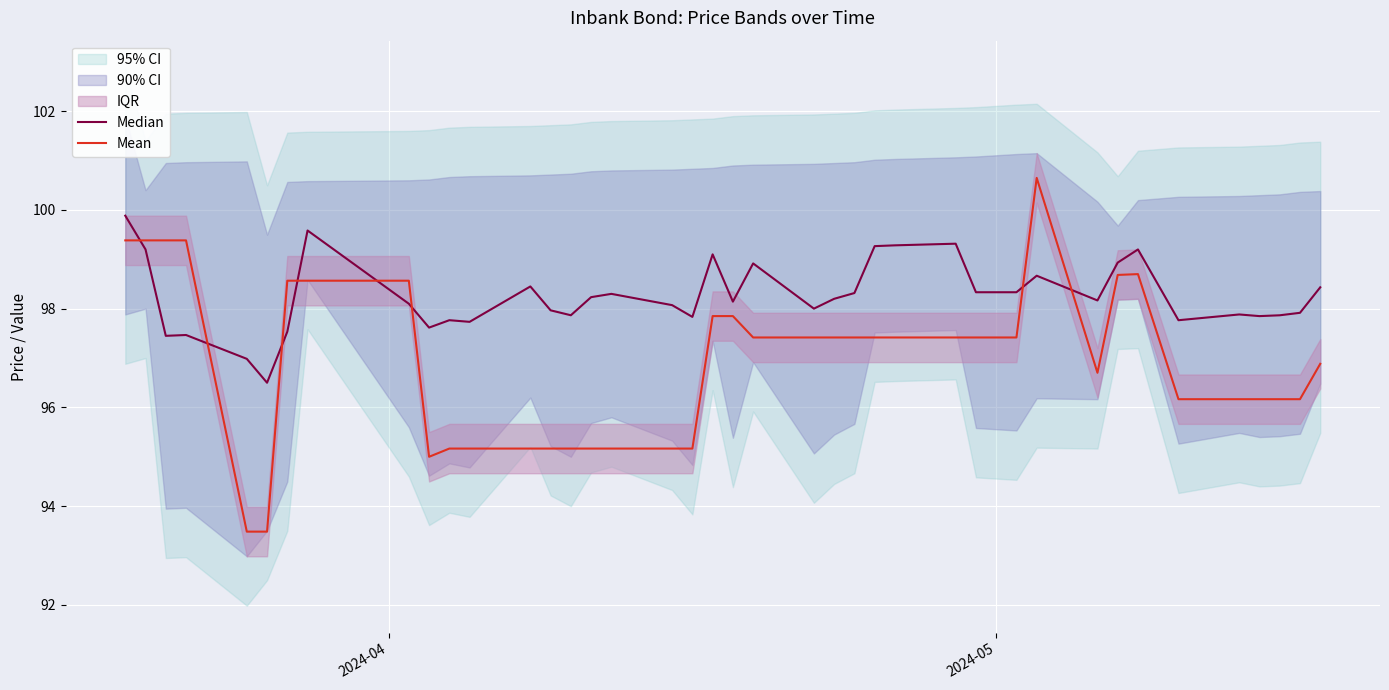

Which series ends up on top after the final intersection of Mean and Median?

Median